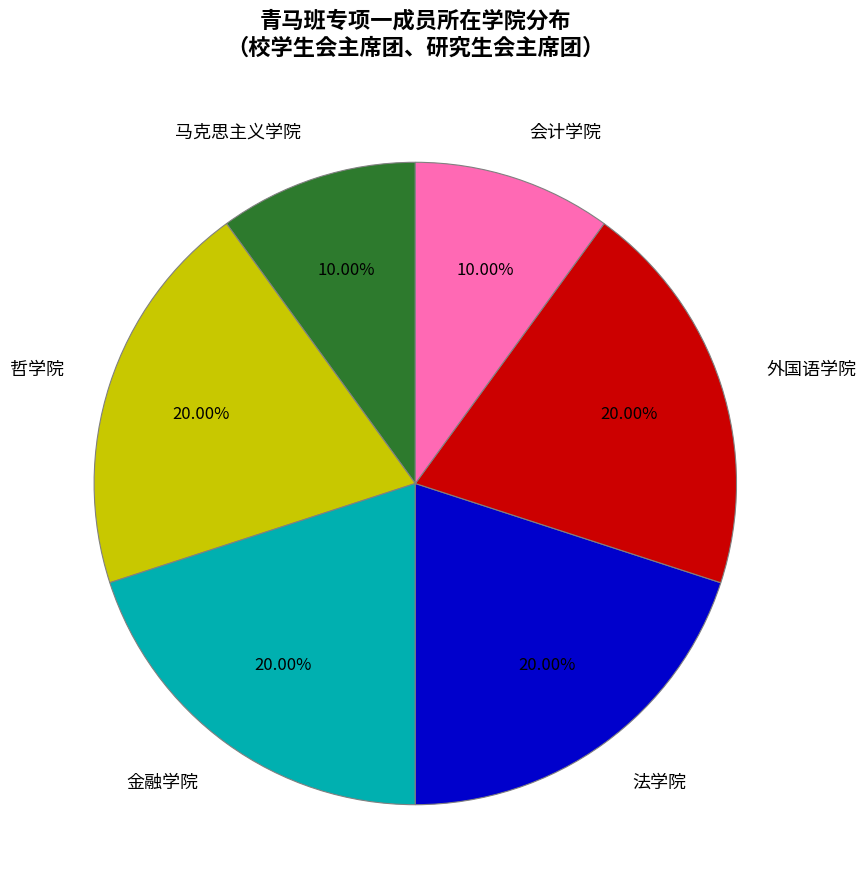

Approximately how many times larger is the value at 金融学院 compared to 哲学院?

1.0